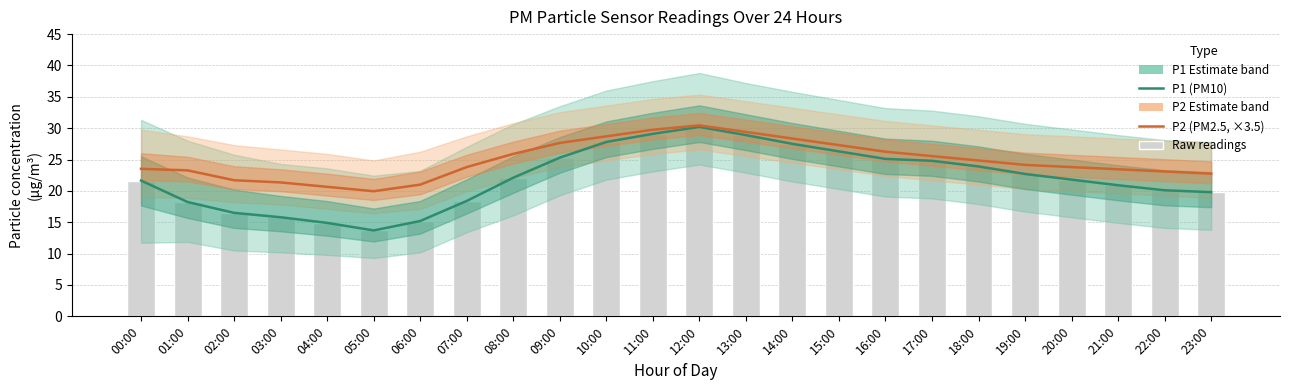

What is the value of the P1 (PM10) bar at the 7th from the left?

15.2